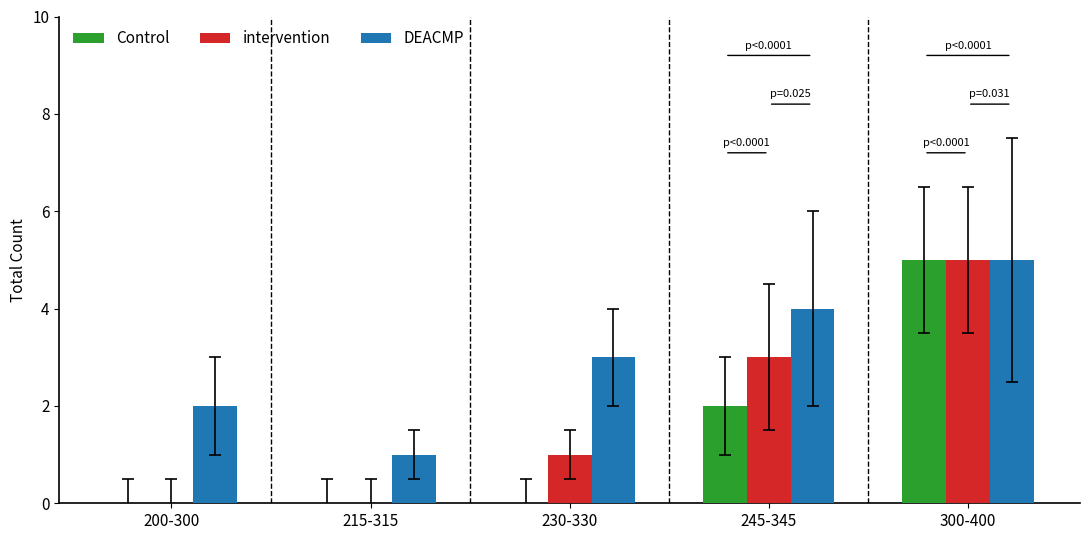

Which category has the highest value across all series?

300-400